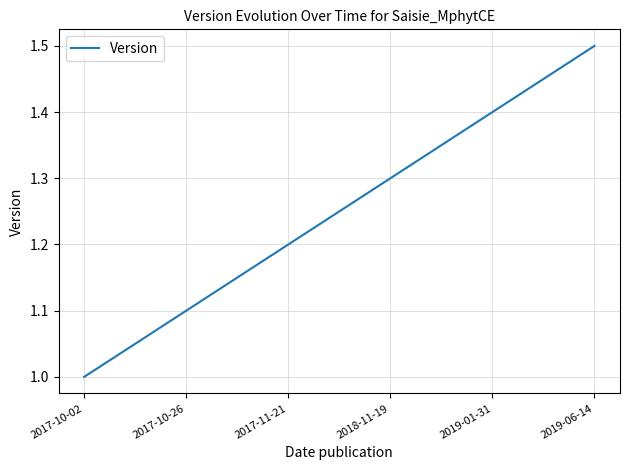

True or false: the data has more than 1 interior local peaks.

False